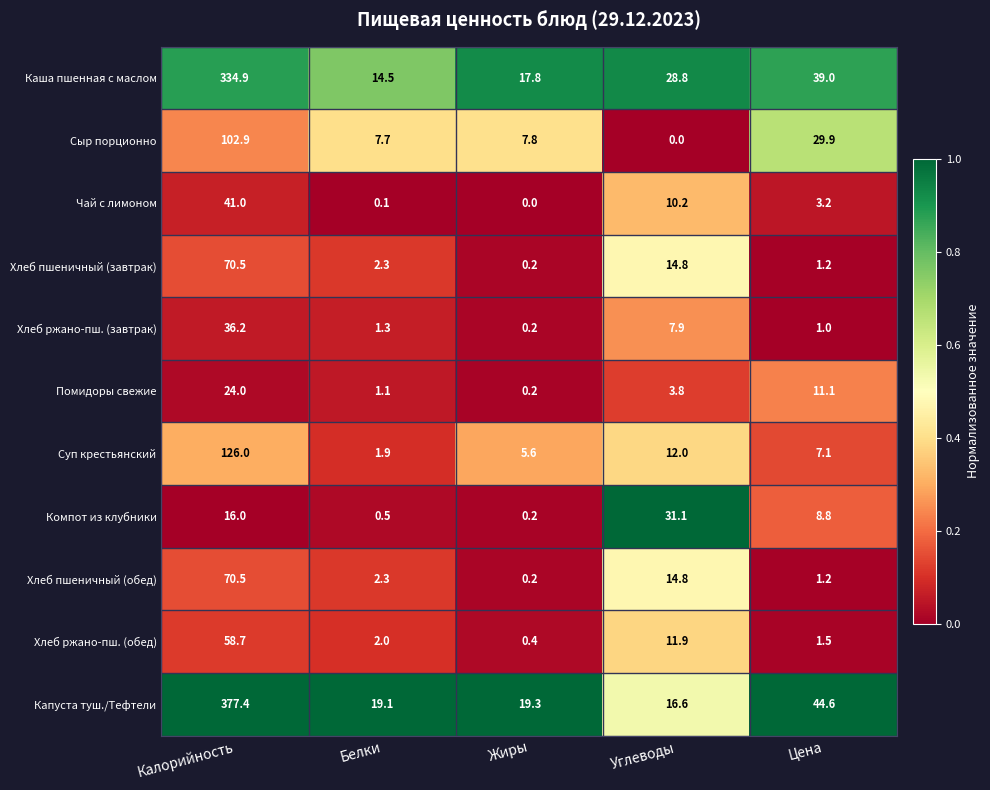

What is the total value across all series at Углеводы?

151.9